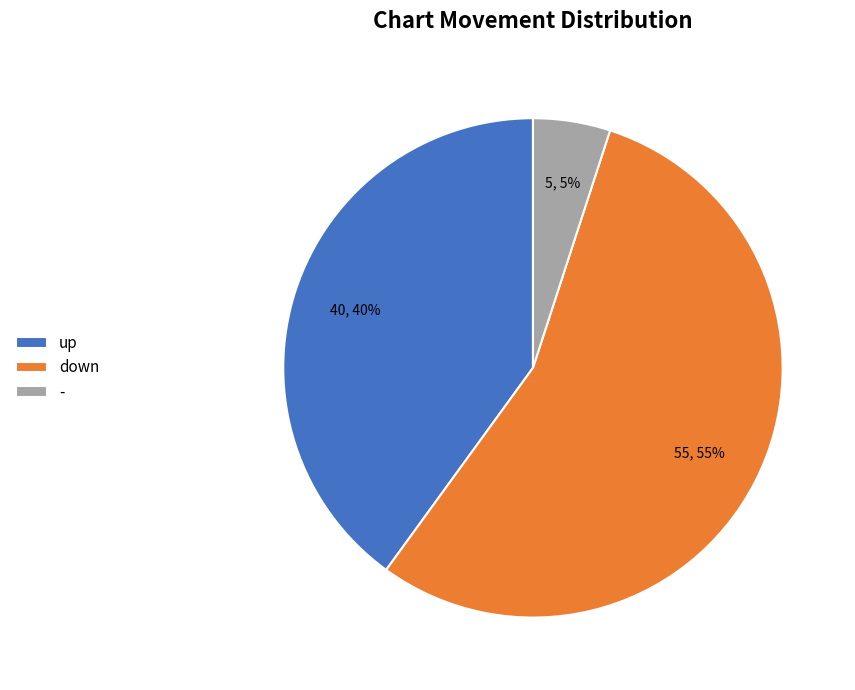

To the nearest percent, what is the combined percentage of up and -?

45%